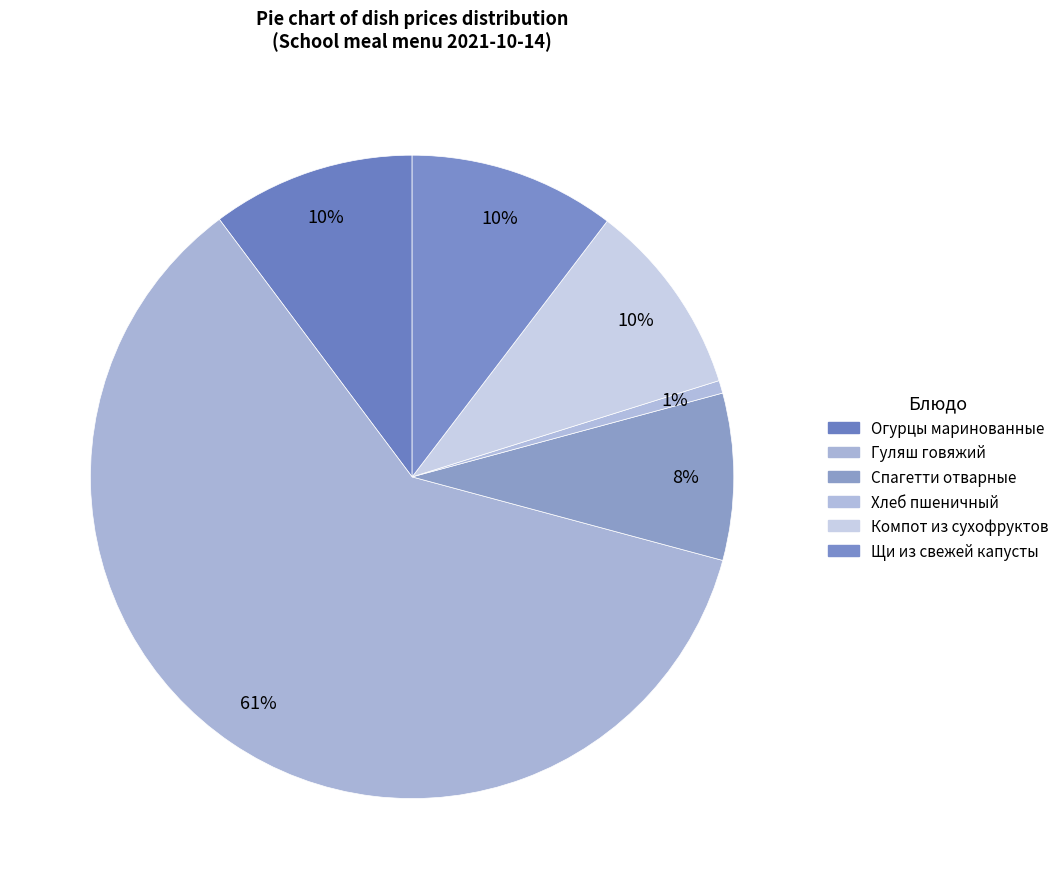

How many segments does this pie chart have?

6